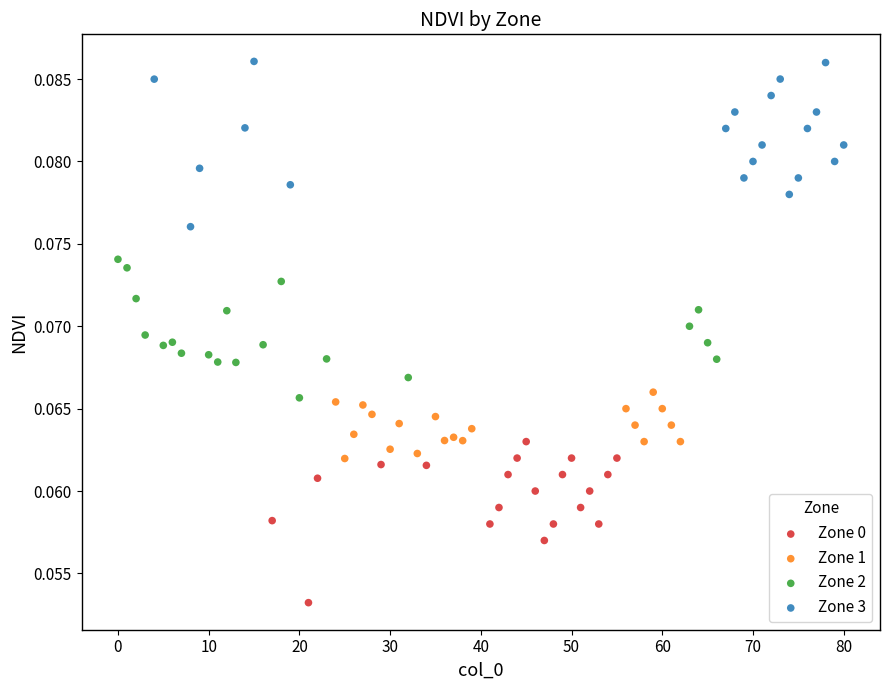

Which series contains the lowest Y value?

Zone 0